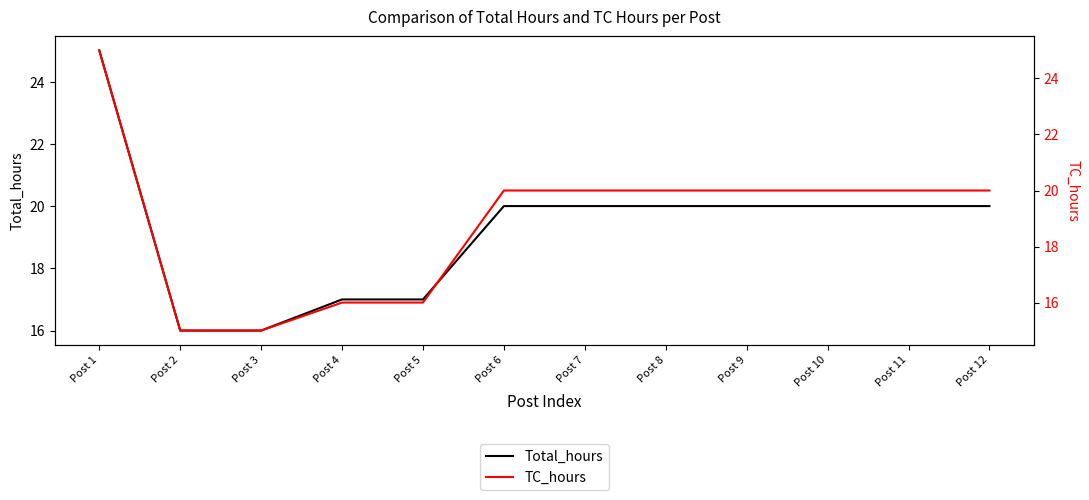

Is it true that TC_hours equals 30 at Post 10?

False